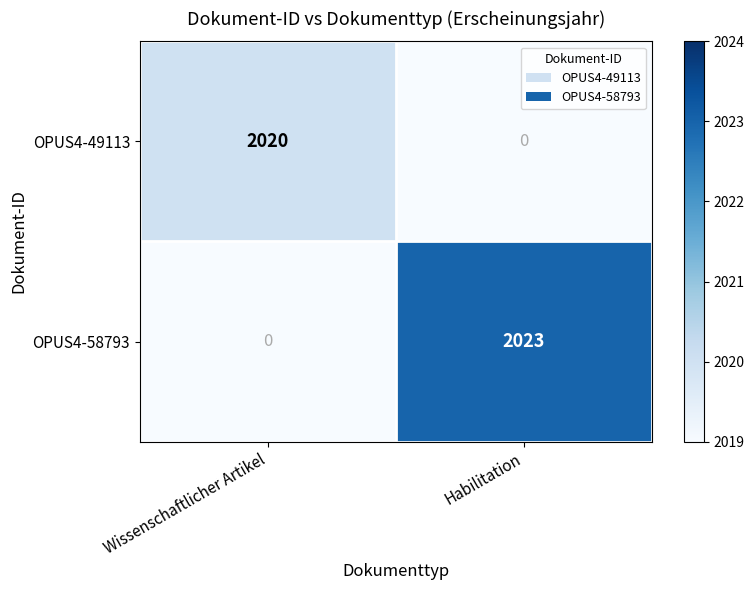

Which label corresponds to the largest value in the chart?

Habilitation